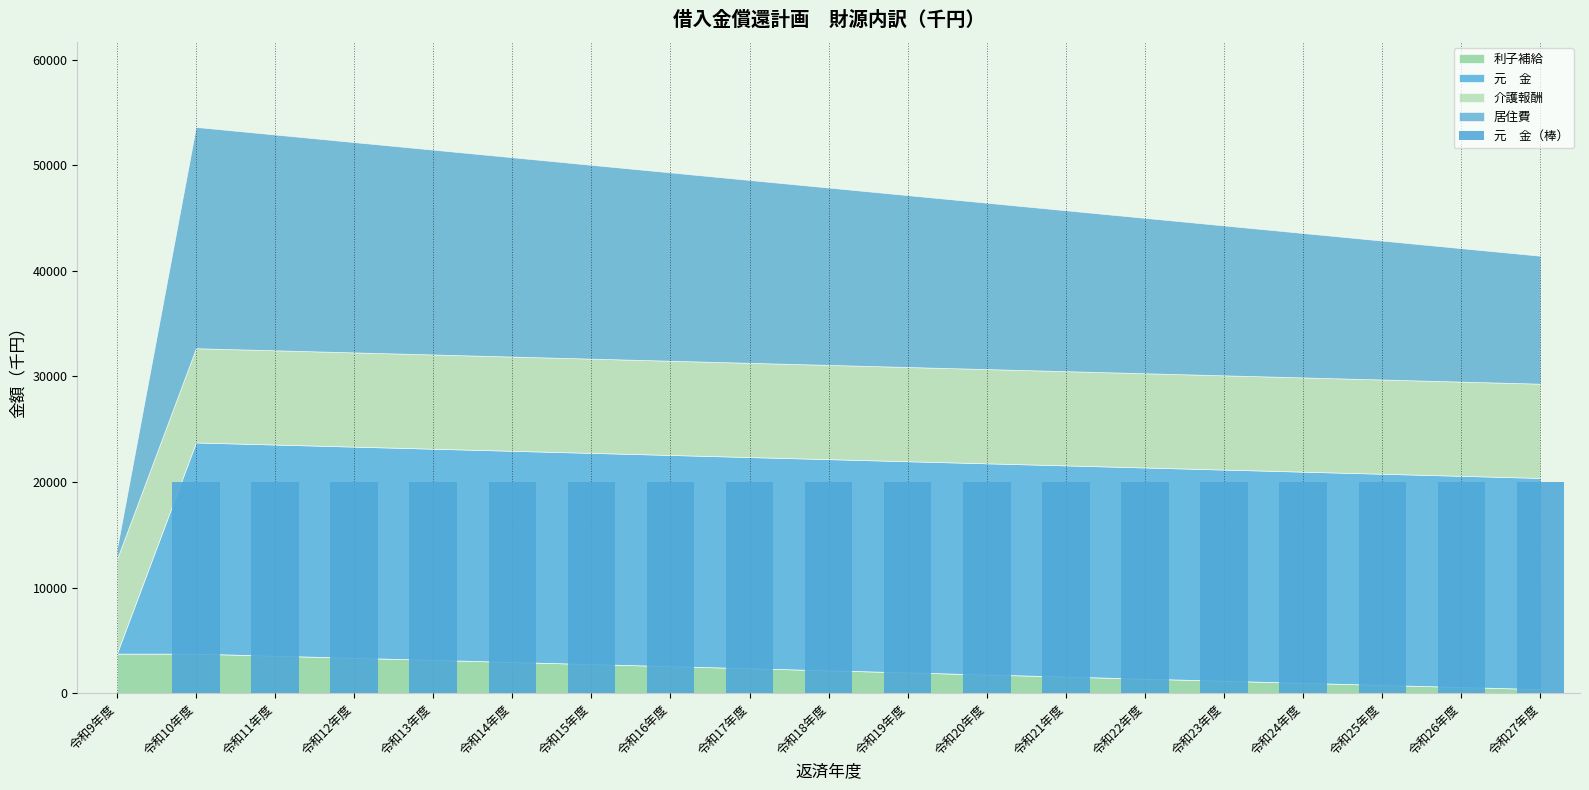

What is the sum of the values at 令和15年度 and 令和9年度?

20000